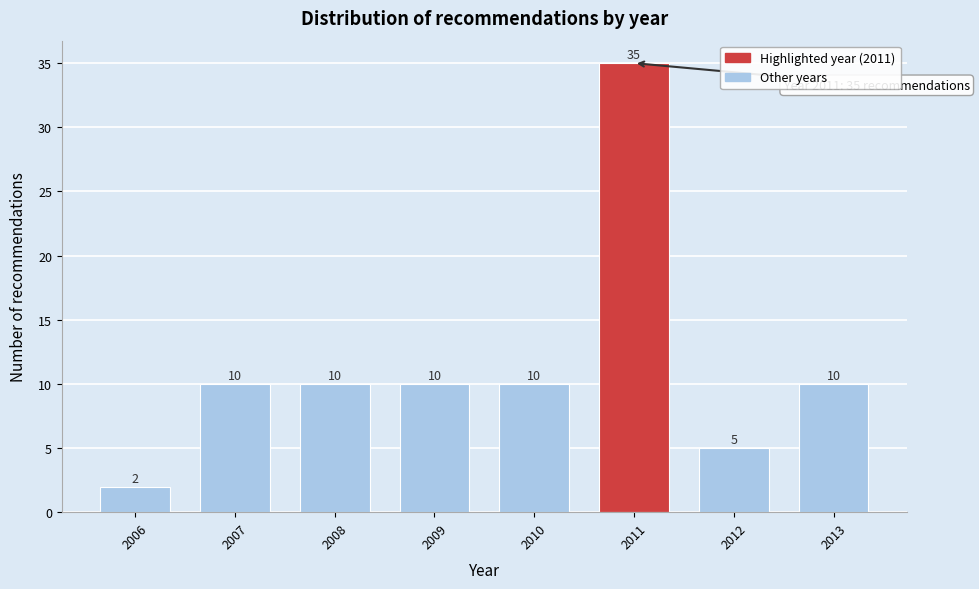

Reading left to right, list all the values displayed in this chart.

2	10	10	10	10	35	5	10